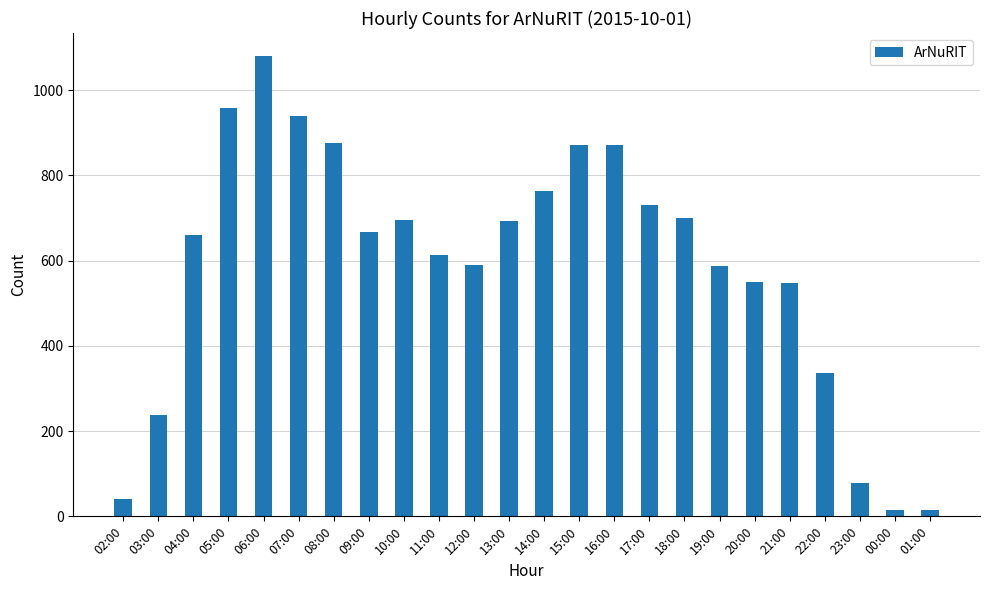

What is the label of the 7th bar from the left?

08:00